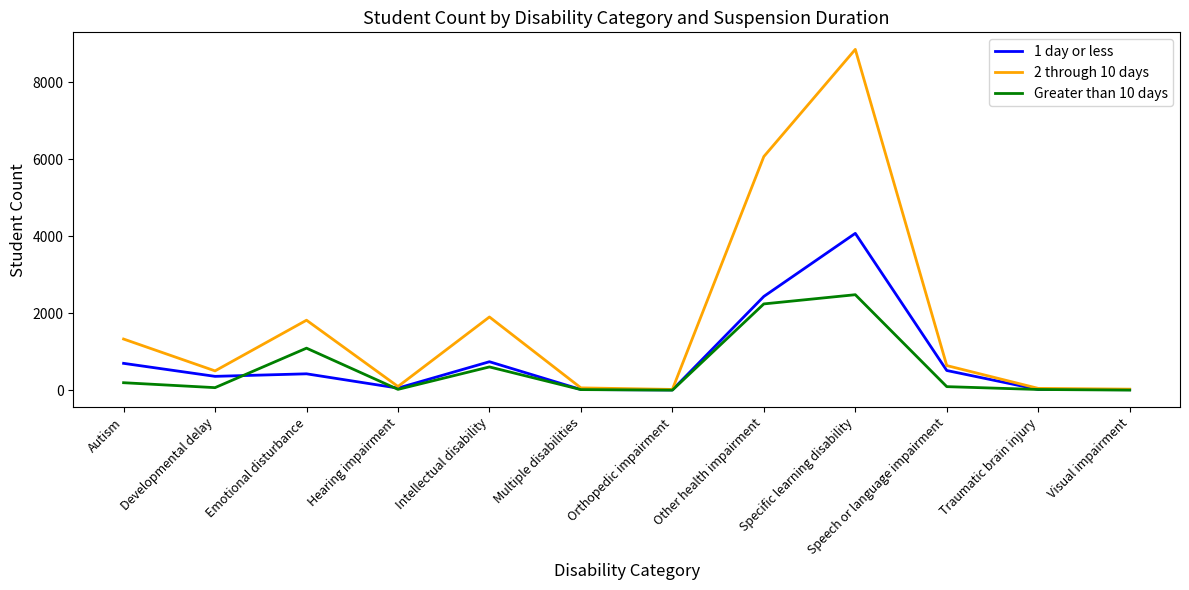

At which category does the chart reach its peak across all series?

Specific learning disability